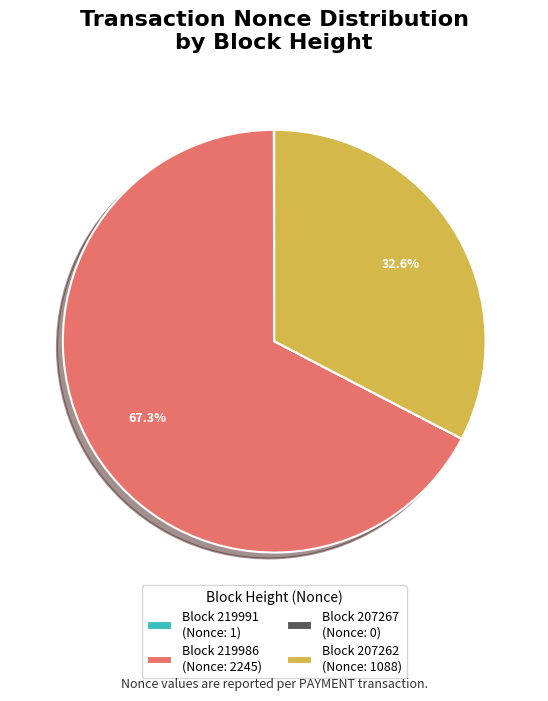

What is the largest slice in the pie chart?

Block 219986 (Nonce: 2245)